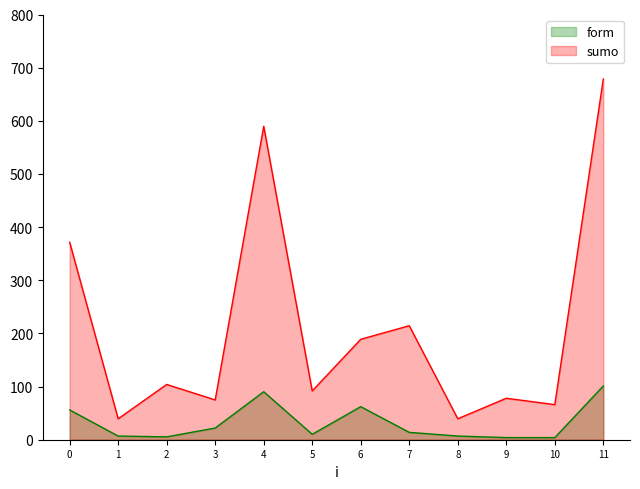

Which category has the highest value in the sumo series?

11